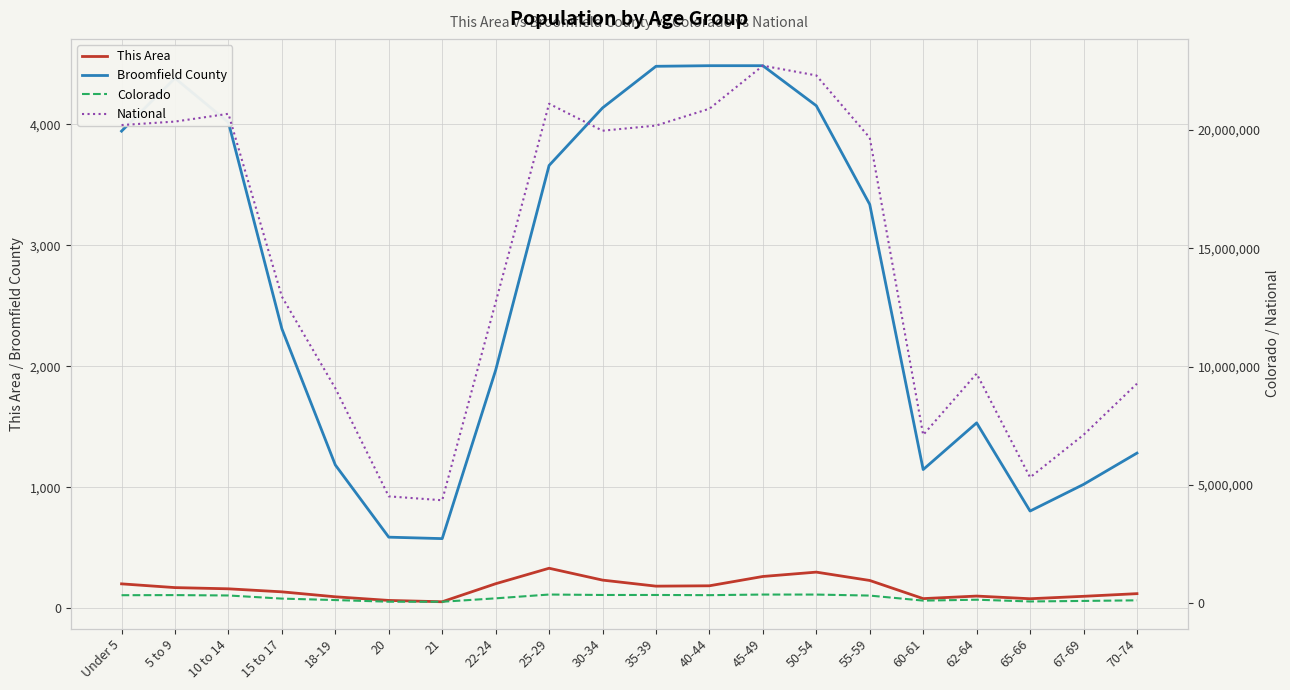

Reading left to right, transcribe all the data shown in this chart.

This Area: Under 5=201	5 to 9=170	10 to 14=160	15 to 17=135	18-19=94	20=64	21=53	22-24=202	25-29=330	30-34=232	35-39=182	40-44=185	45-49=262	50-54=298	55-59=229	60-61=79	62-64=100	65-66=78	67-69=98	70-74=120
Broomfield County: Under 5=3944	5 to 9=4382	10 to 14=4016	15 to 17=2310	18-19=1184	20=587	21=575	22-24=1967	25-29=3660	30-34=4136	35-39=4480	40-44=4485	45-49=4485	50-54=4154	55-59=3338	60-61=1146	62-64=1532	65-66=803	67-69=1023	70-74=1282
Colorado: Under 5=343960	5 to 9=348603	10 to 14=332654	15 to 17=200392	18-19=139083	20=69437	21=67385	22-24=211793	25-29=372459	30-34=353819	35-39=353605	40-44=346039	45-49=371635	50-54=371063	55-59=328364	60-61=115654	62-64=153626	65-66=80153	67-69=102339	70-74=127468
National: Under 5=20201362	5 to 9=20348657	10 to 14=20677194	15 to 17=12954254	18-19=9086089	20=4519129	21=4354294	22-24=12712576	25-29=21101849	30-34=19962099	35-39=20179642	40-44=20890964	45-49=22708591	50-54=22298125	55-59=19664805	60-61=7113727	62-64=9704197	65-66=5319902	67-69=7115361	70-74=9278166